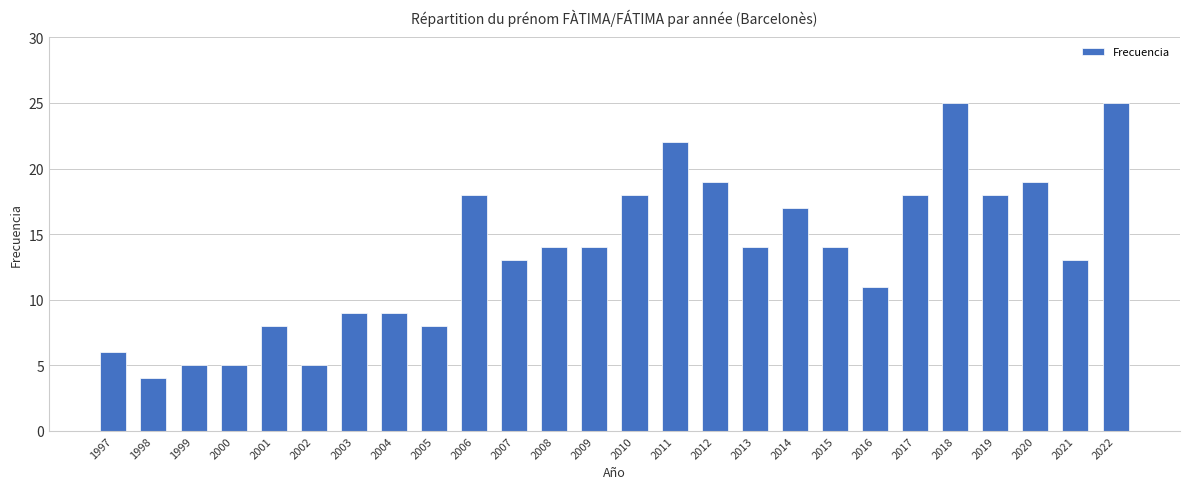

What is the maximum value shown in the chart?

25